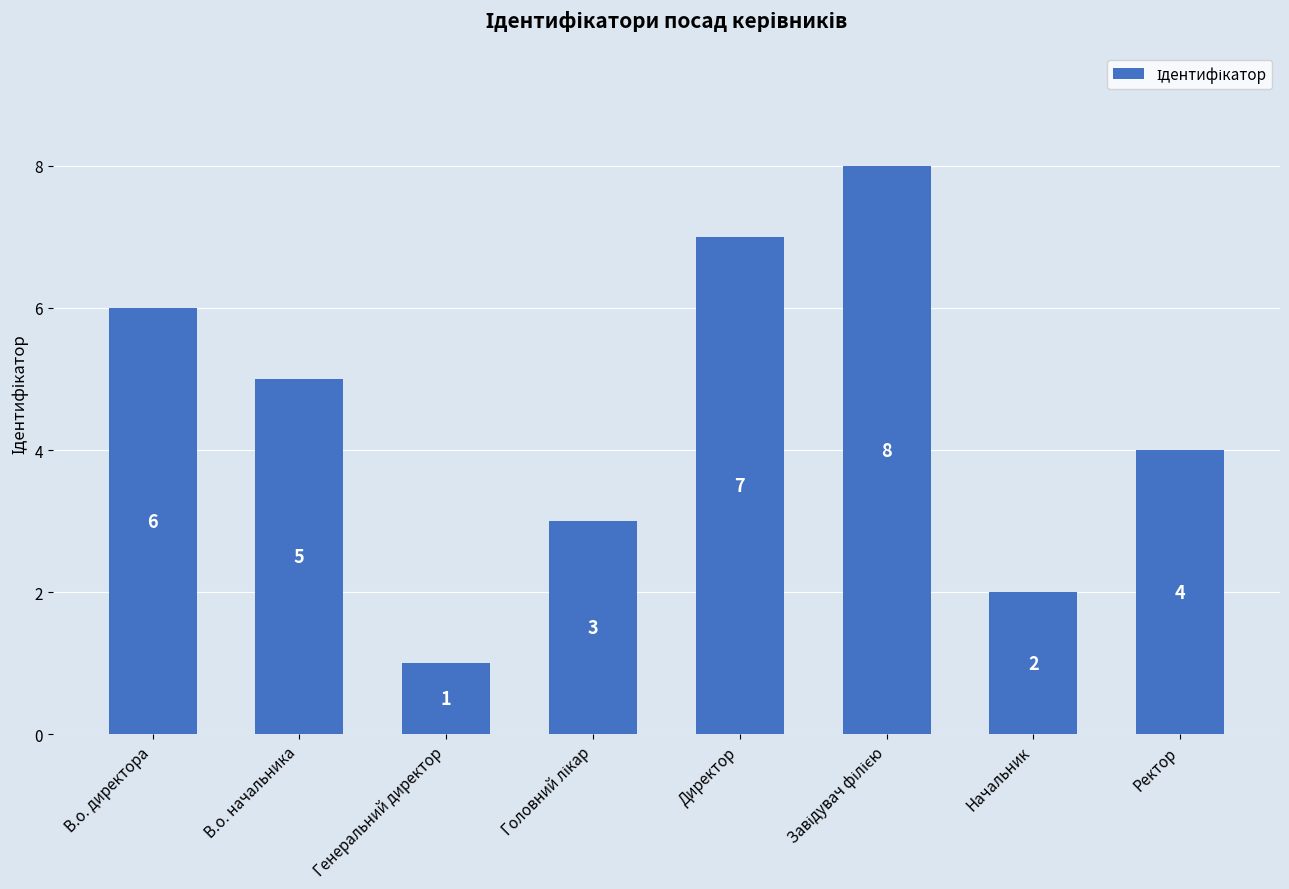

What is the maximum value shown in the chart?

8